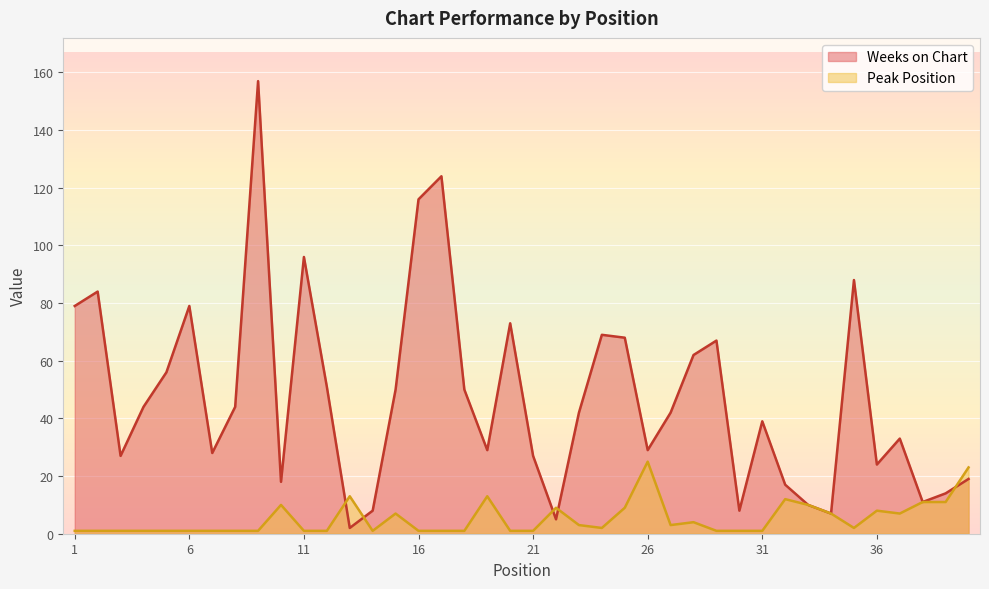

Reading left to right, transcribe all the data shown in this chart.

Weeks on Chart: 79	84	27	44	56	79	28	44	157	18	96	51	2	8	50	116	124	50	29	73	27	5	42	69	68	29	42	62	67	8	39	17	10	7	88	24	33	11	14	19
Peak Position: 1	1	1	1	1	1	1	1	1	10	1	1	13	1	7	1	1	1	13	1	1	9	3	2	9	25	3	4	1	1	1	12	10	7	2	8	7	11	11	23